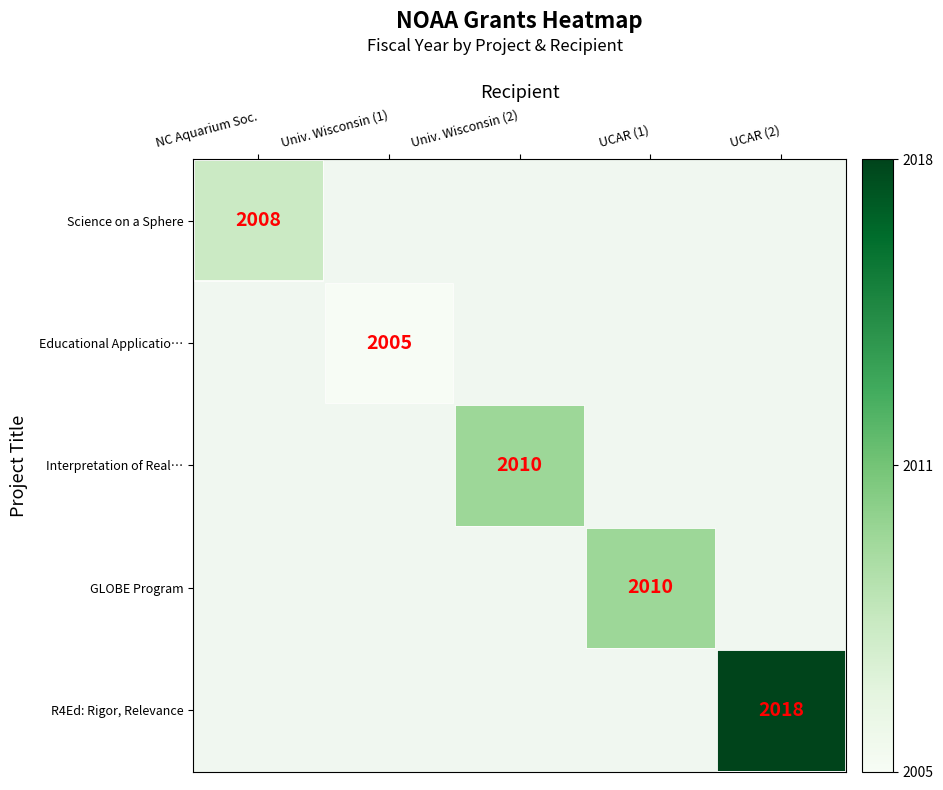

The value of Science on a Sphere at NC Aquarium Soc. is 833. True or false?

False